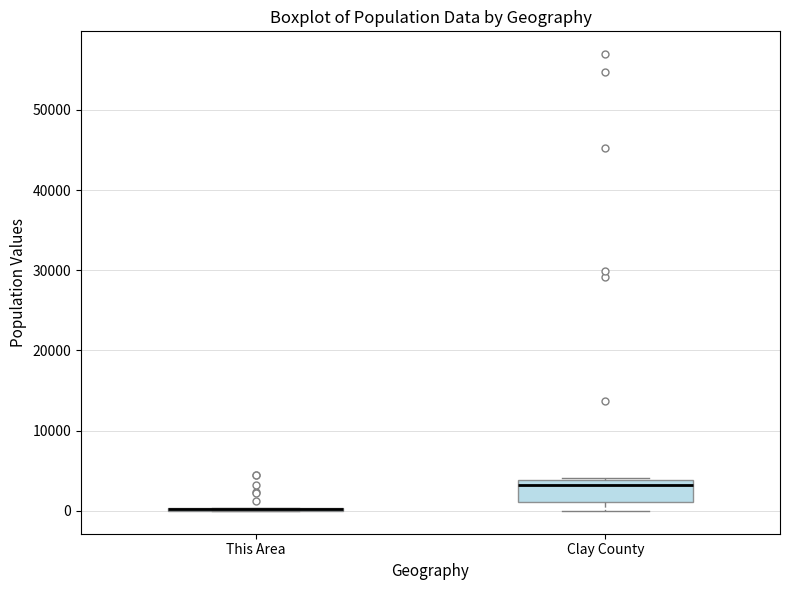

Reading left to right, transcribe this box plot: for each box, give where its median line is, the range the box spans, and where its two whiskers end, as read against the y-axis. The values are not printed on the chart, so give them approximately, as read against the axis.

This Area: box collapsed to a line at 0, whiskers 0 to 0
Clay County: median 3000, box 1000 to 4000, whiskers 0 to 4000